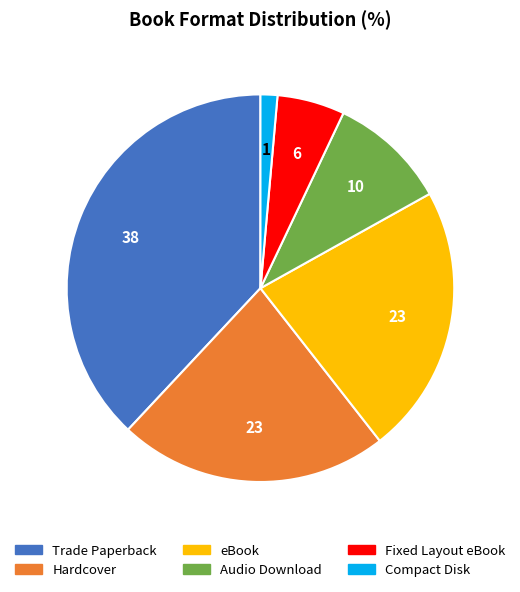

Does any single category account for the majority?

No